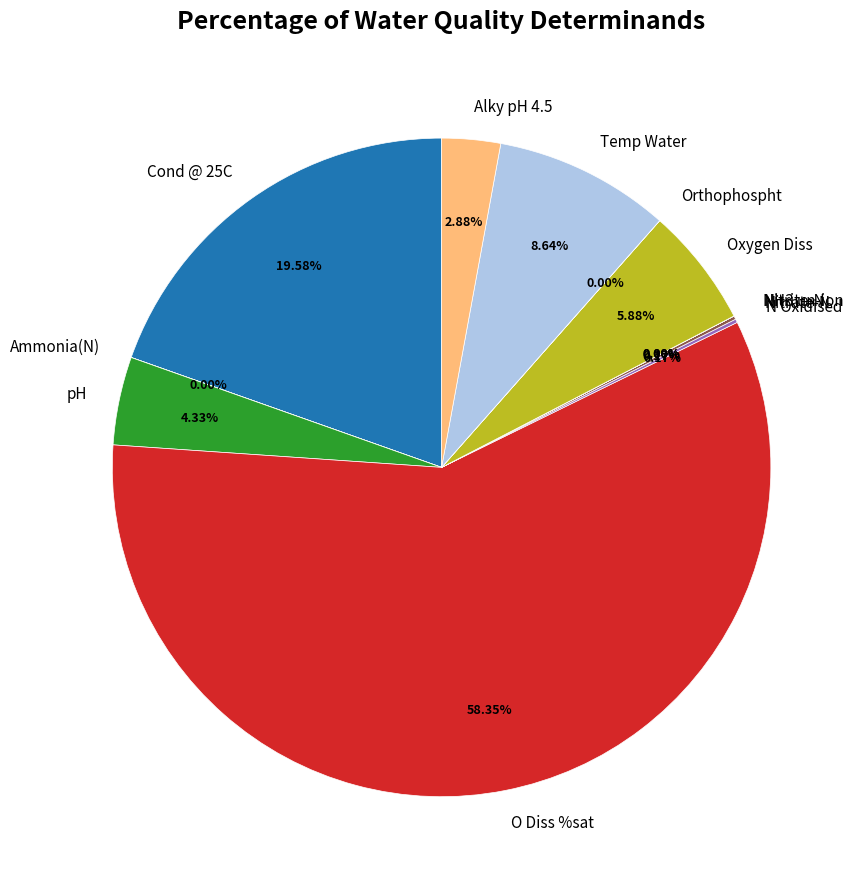

What is the largest slice in the pie chart?

O Diss %sat